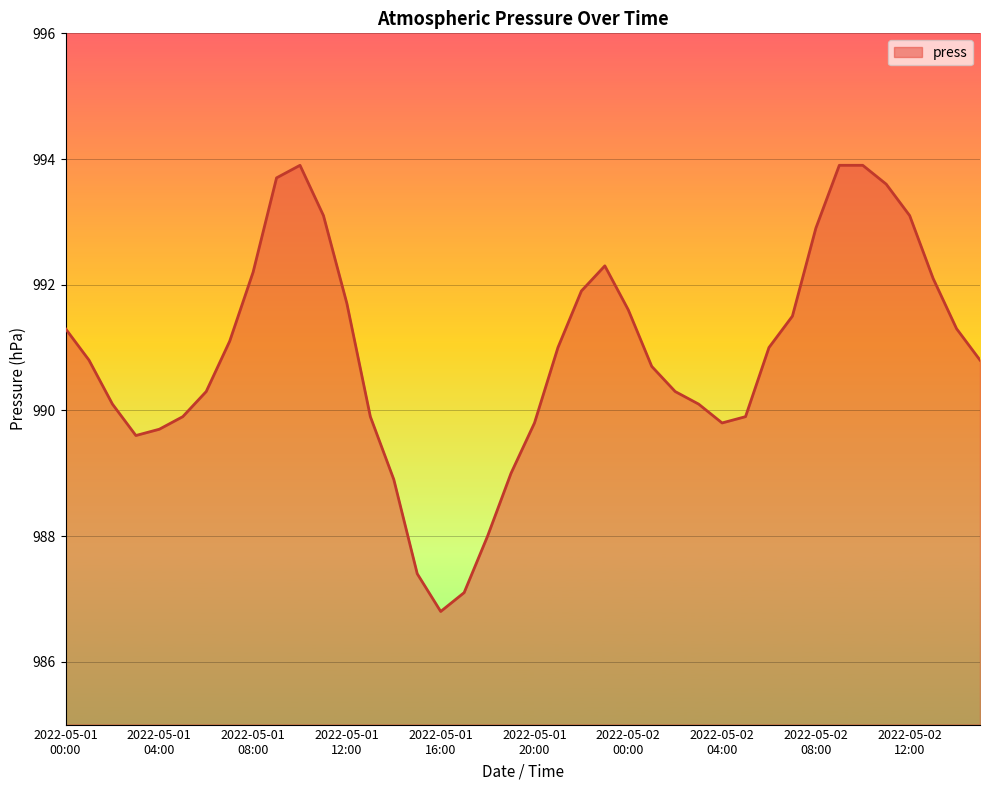

What is the minimum value shown in the chart?

986.8